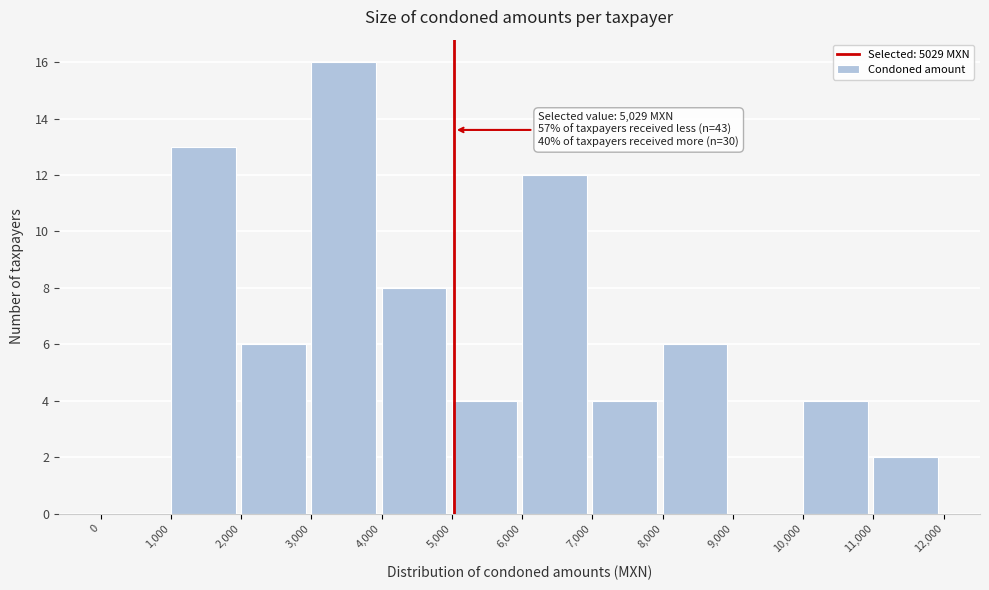

Over which range of the x-axis is the bar tallest?

3,000 to 4,000